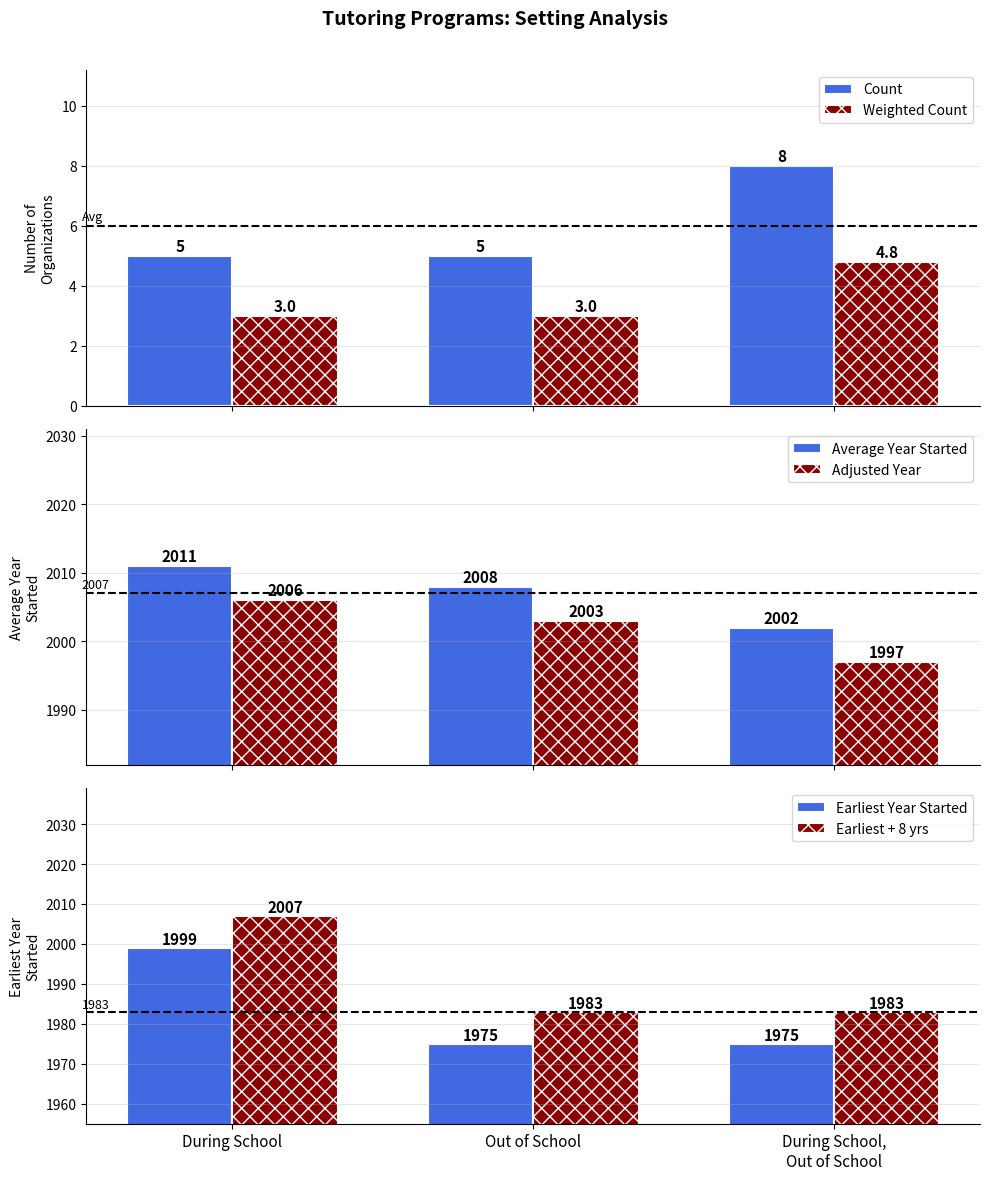

What position from the left is During School?

1